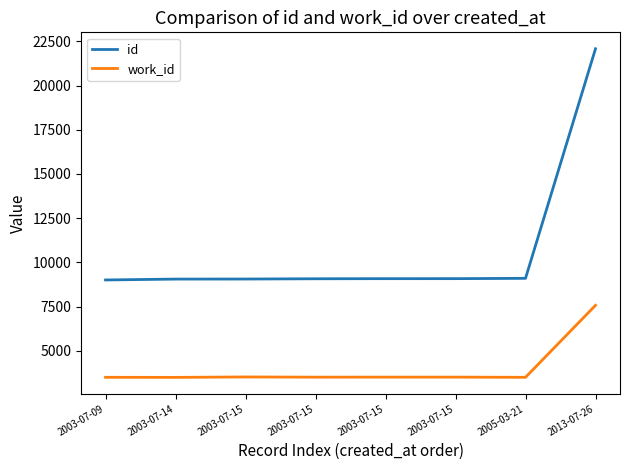

What are all the series names shown in the legend?

id, work_id